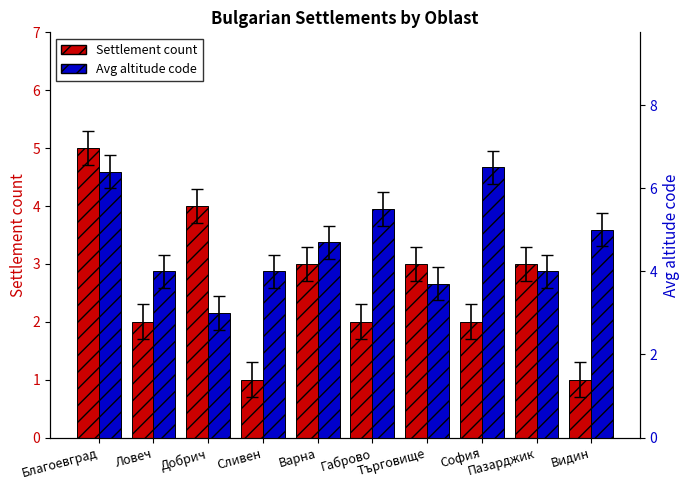

At Варна, list the series in order from largest to smallest.

Avg altitude code, Settlement count